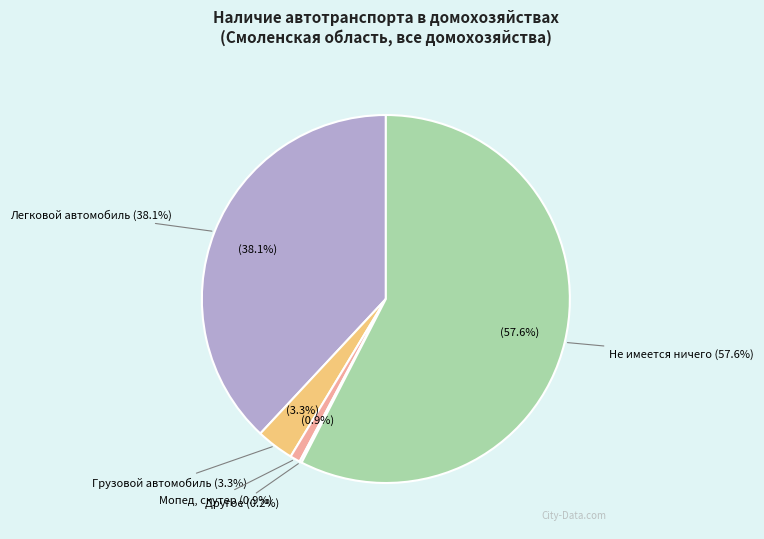

The Не имеется ничего slice represents 52% of the pie. True or false?

False